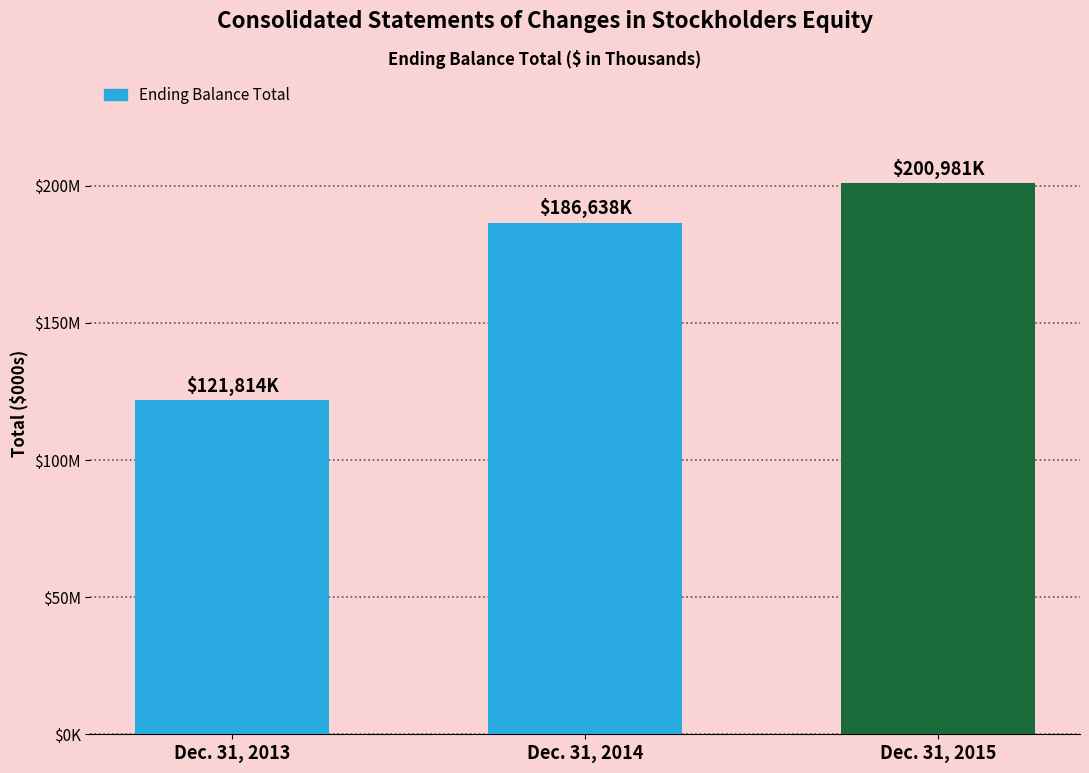

Reading left to right, extract all data points from this chart.

Dec. 31, 2013=121814	Dec. 31, 2014=186638	Dec. 31, 2015=200981